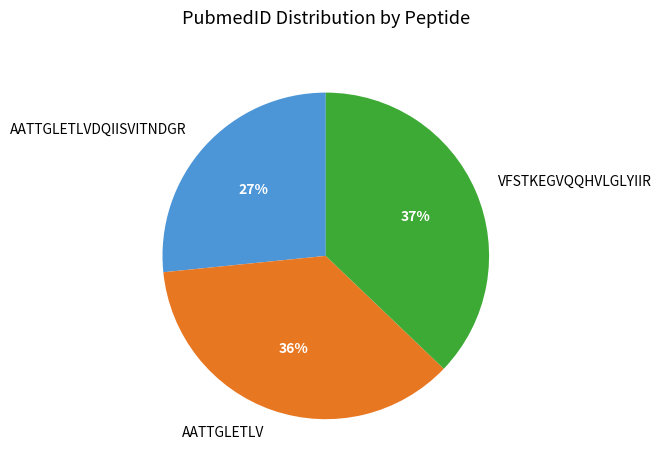

Count the number of slices in the pie.

3